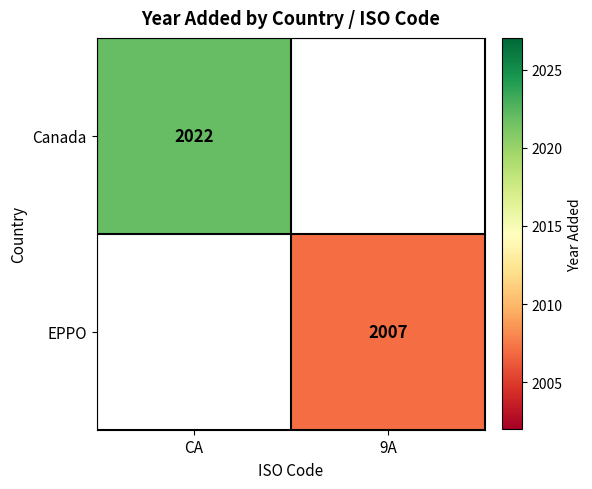

Which label corresponds to the smallest value in the chart?

9A